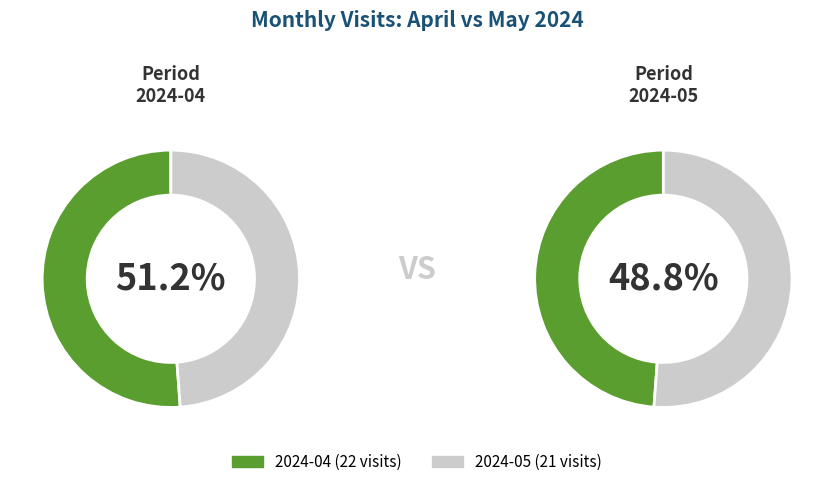

Which category has the smallest portion of the pie?

2024-05